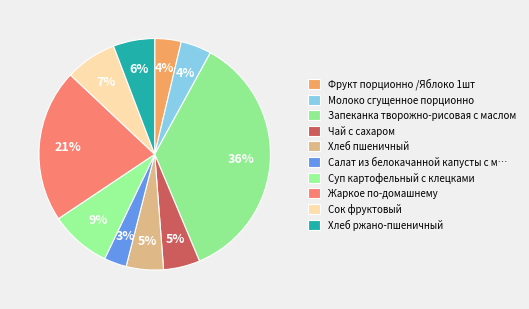

How many slices are in this pie chart?

10